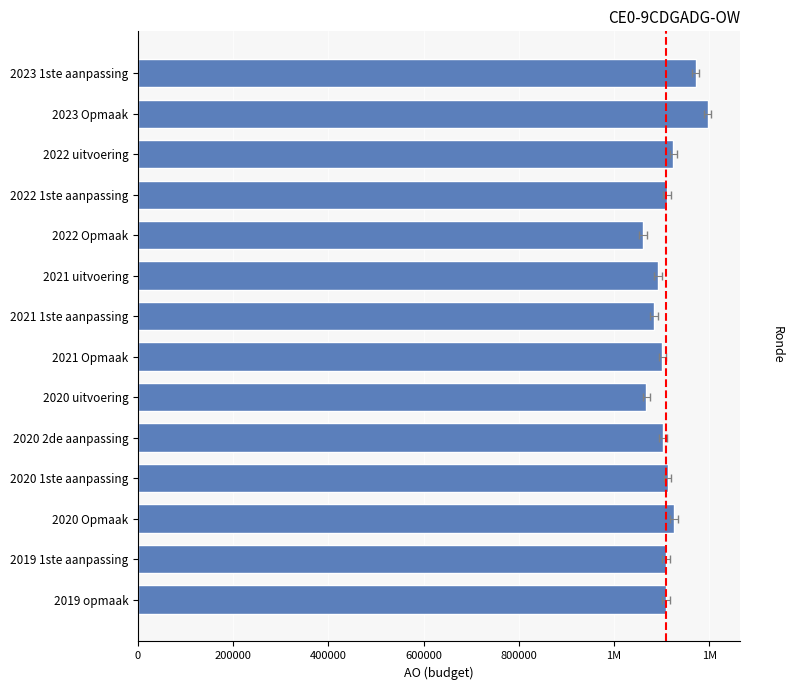

The value at 2020 uitvoering is 1067985. True or false?

True